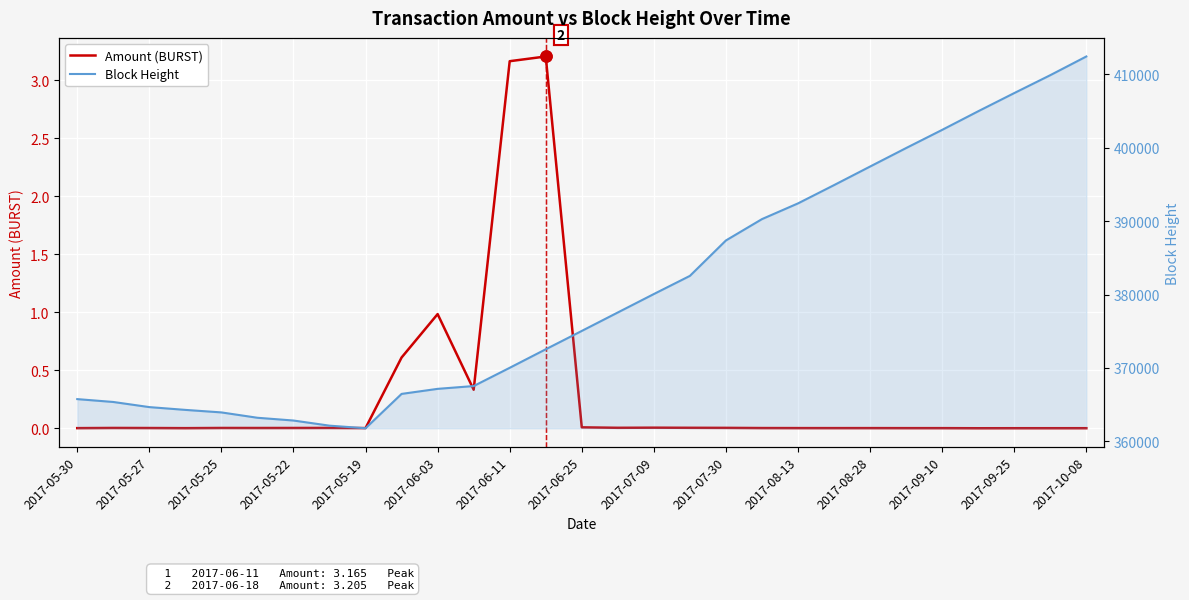

True or false: Block Height and Amount (BURST) intersect in this chart.

False